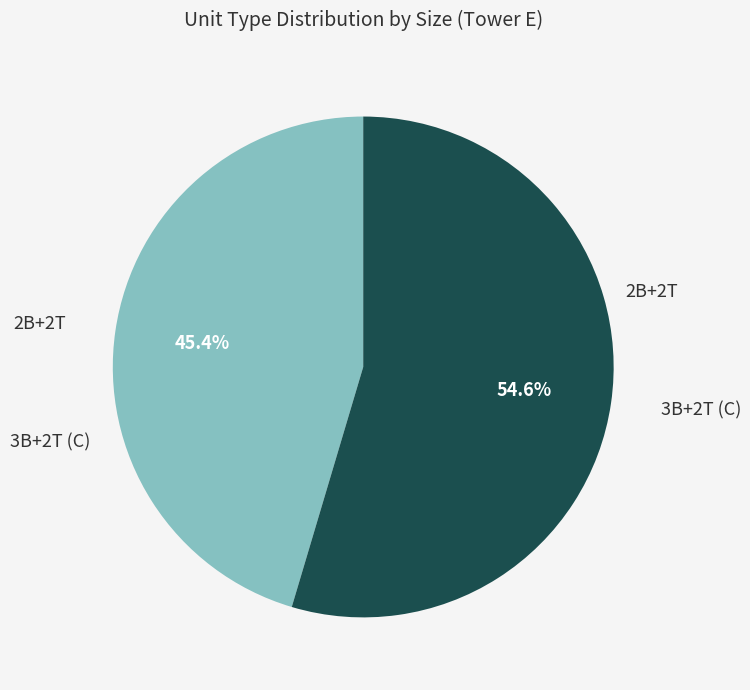

Rank the categories by value from lowest to highest.

2B+2T, 3B+2T (C)